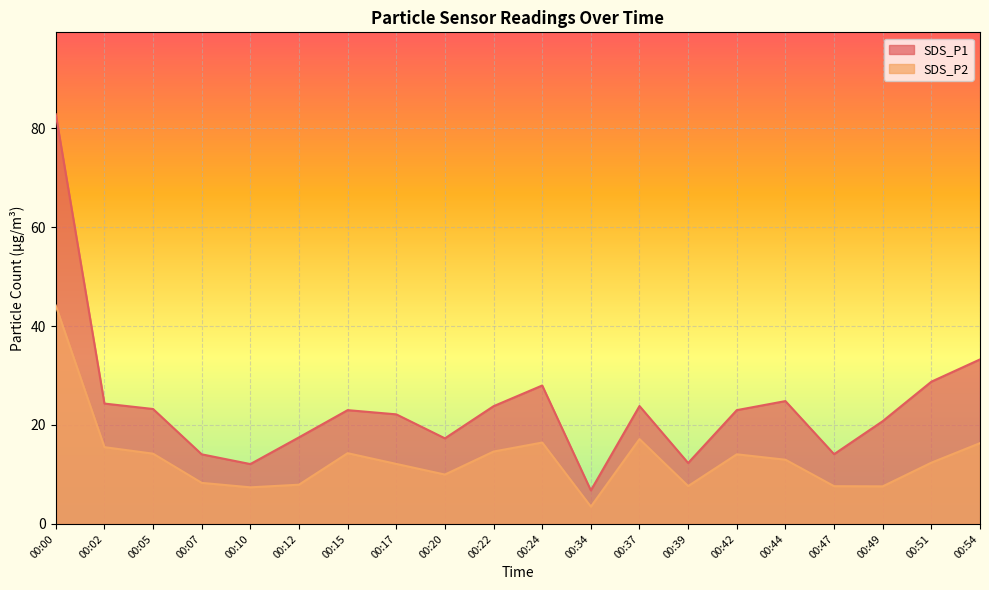

What is the greatest value displayed?

82.8